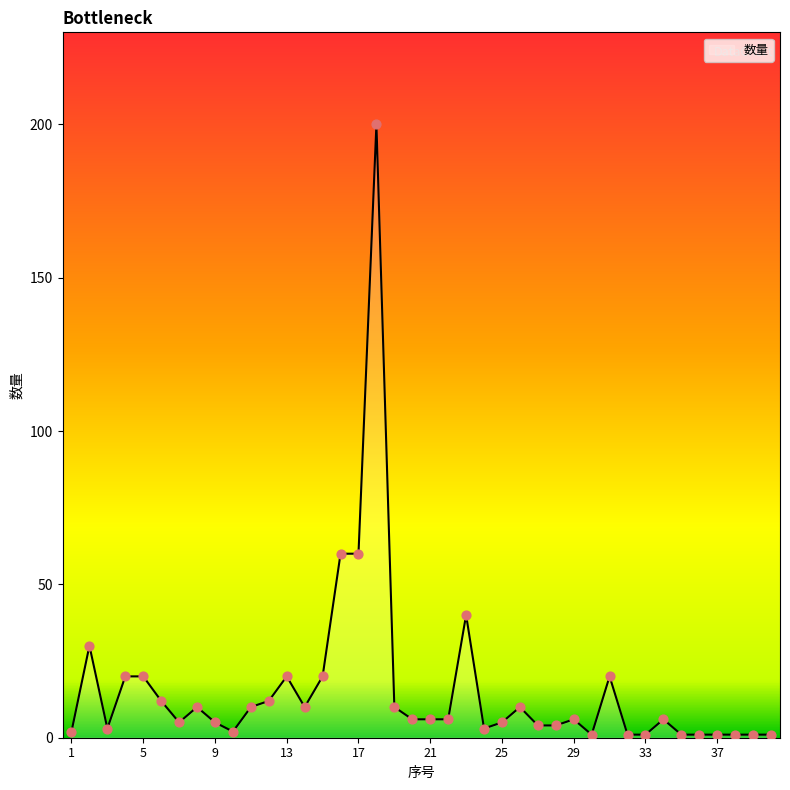

What is the greatest value displayed?

200